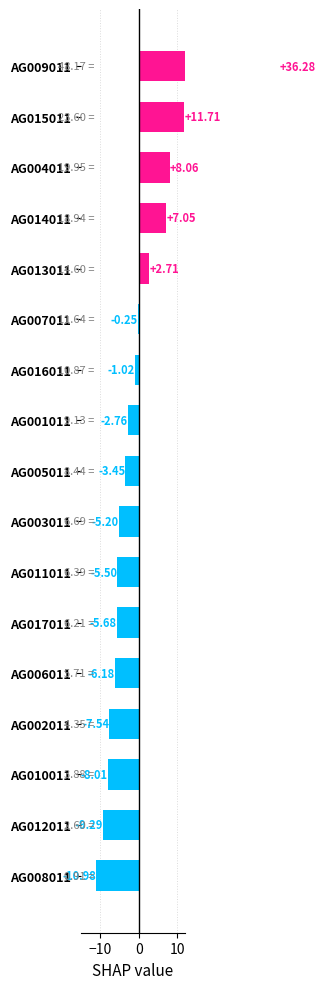

What is the smallest value displayed?

-11.0